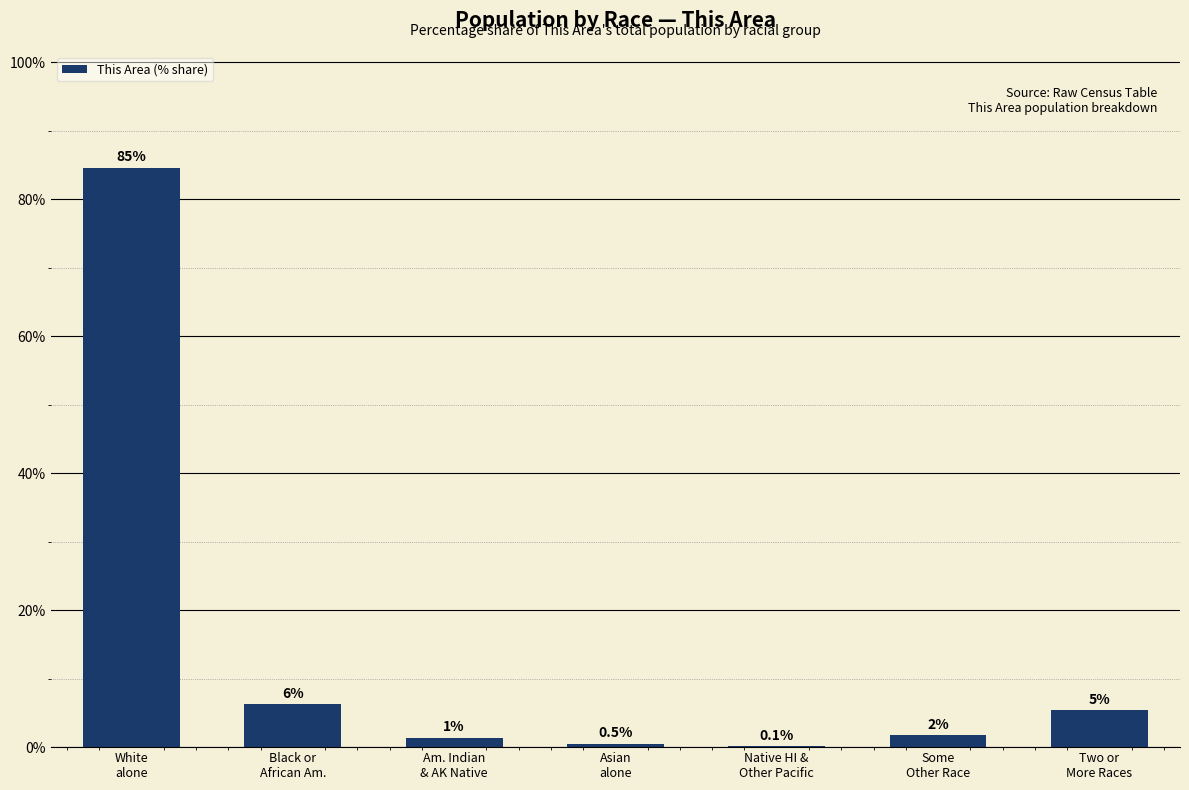

List the labels in order of value, largest first.

White
alone, Black or
African Am., Two or
More Races, Some
Other Race, Am. Indian
& AK Native, Asian
alone, Native HI &
Other Pacific